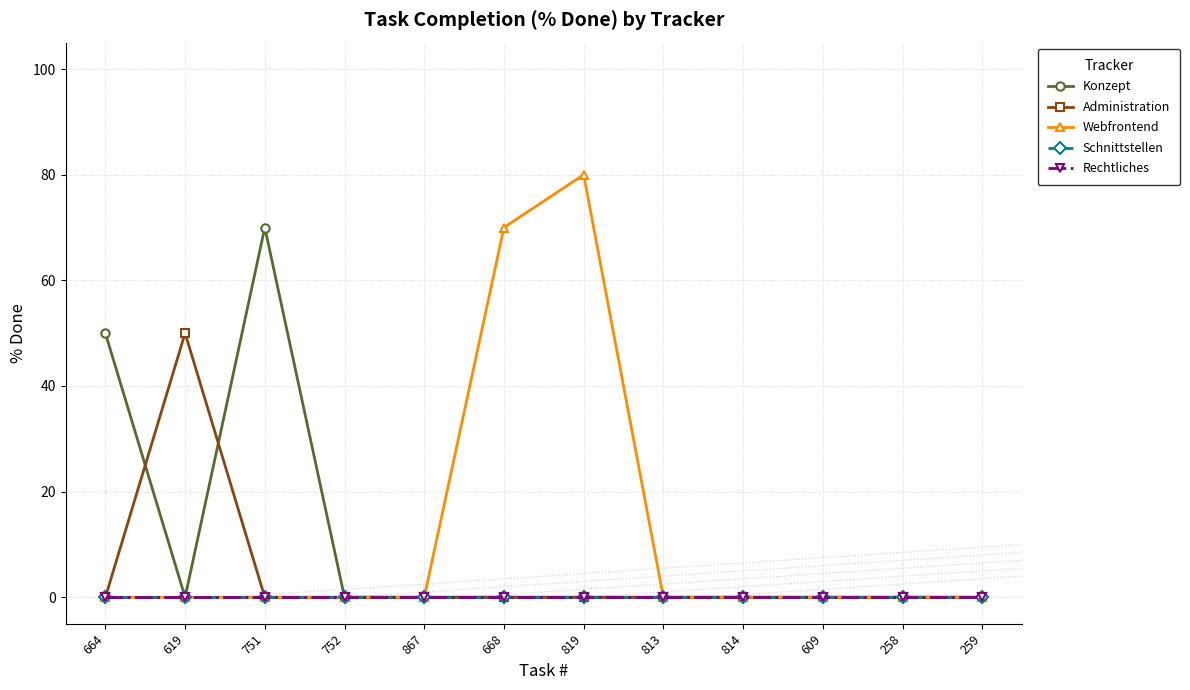

How many distinct data groups are displayed?

5